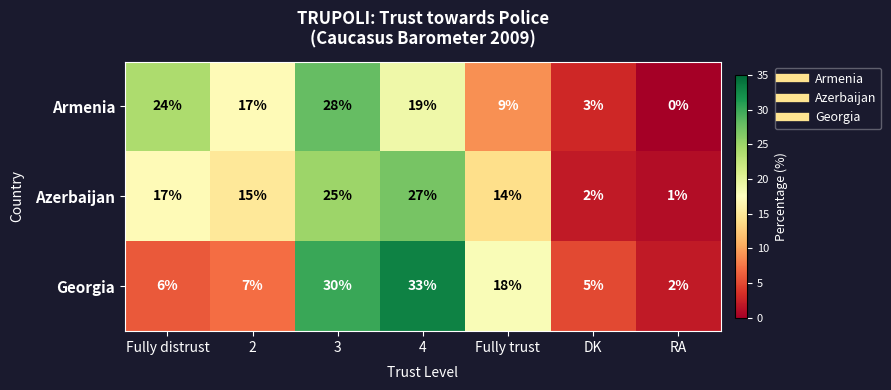

What is the sum of the Azerbaijan values at 4 and 2?

42